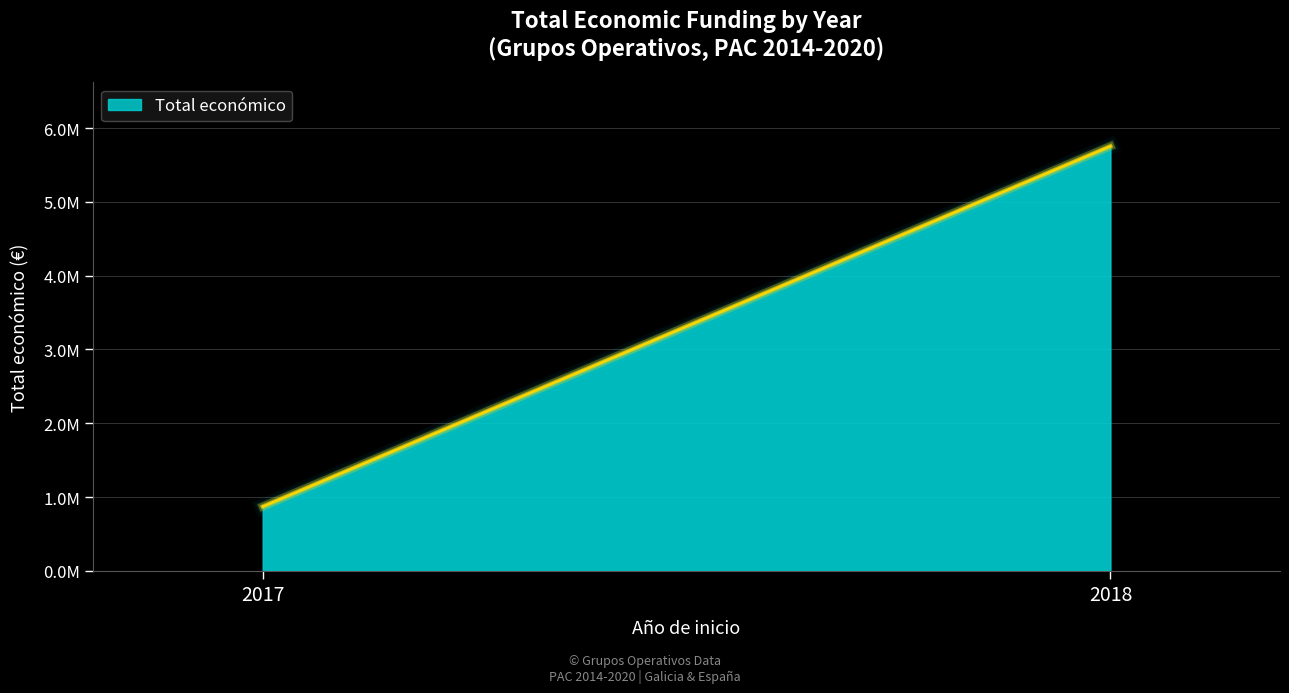

Which has a higher value, 2017 or 2018?

2018